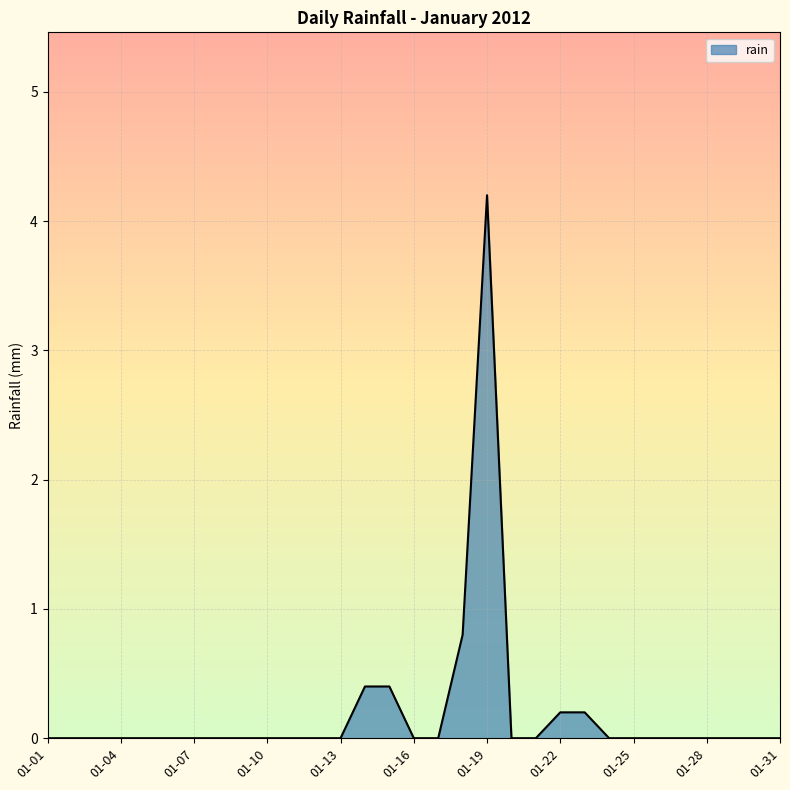

What is the greatest value displayed?

4.2